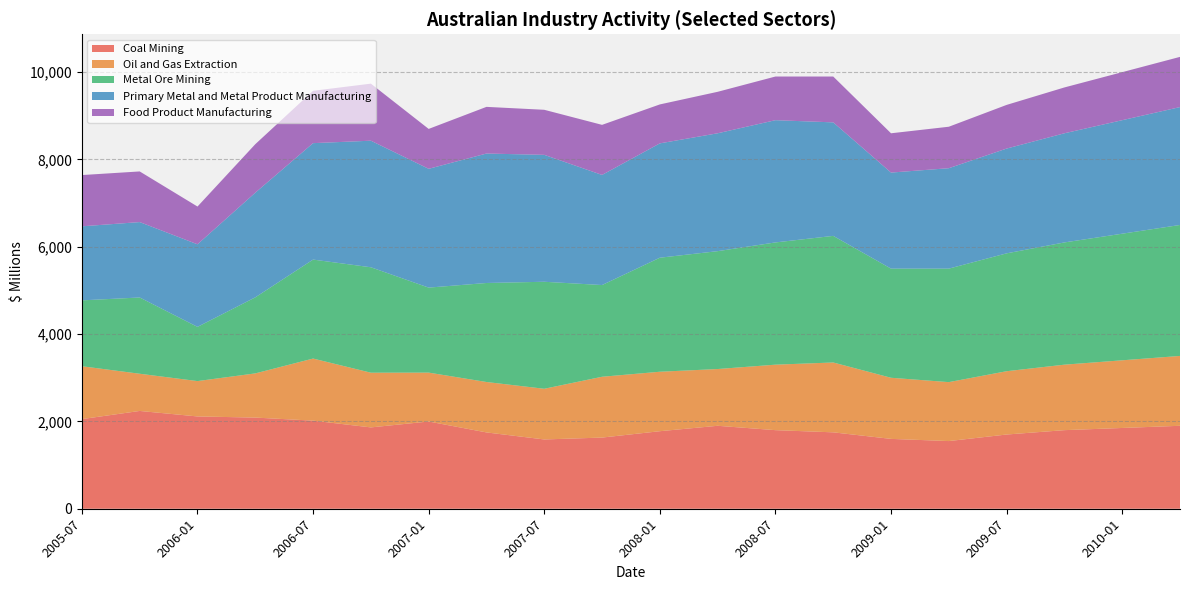

Reading left to right, list all the values displayed in this chart.

Coal Mining: 2005-07=2053	2005-10=2240	2006-01=2114	2006-04=2088	2006-07=2018	2006-10=1863	2007-01=1998	2007-04=1748	2007-07=1587	2007-10=1630	2008-01=1776	2008-04=1900	2008-07=1800	2008-10=1750	2009-01=1600	2009-04=1550	2009-07=1700	2009-10=1800	2010-01=1850	2010-04=1900
Oil and Gas Extraction: 2005-07=1211	2005-10=852	2006-01=810	2006-04=1012	2006-07=1422	2006-10=1253	2007-01=1120	2007-04=1155	2007-07=1161	2007-10=1393	2008-01=1362	2008-04=1300	2008-07=1500	2008-10=1600	2009-01=1400	2009-04=1350	2009-07=1450	2009-10=1500	2010-01=1550	2010-04=1600
Metal Ore Mining: 2005-07=1509	2005-10=1747	2006-01=1242	2006-04=1742	2006-07=2267	2006-10=2415	2007-01=1947	2007-04=2268	2007-07=2451	2007-10=2101	2008-01=2612	2008-04=2700	2008-07=2800	2008-10=2900	2009-01=2500	2009-04=2600	2009-07=2700	2009-10=2800	2010-01=2900	2010-04=3000
Primary Metal and Metal Product Manufacturing: 2005-07=1696	2005-10=1727	2006-01=1891	2006-04=2397	2006-07=2667	2006-10=2899	2007-01=2721	2007-04=2965	2007-07=2907	2007-10=2522	2008-01=2619	2008-04=2700	2008-07=2800	2008-10=2600	2009-01=2200	2009-04=2300	2009-07=2400	2009-10=2500	2010-01=2600	2010-04=2700
Food Product Manufacturing: 2005-07=1174	2005-10=1160	2006-01=865	2006-04=1111	2006-07=1199	2006-10=1307	2007-01=914	2007-04=1069	2007-07=1032	2007-10=1147	2008-01=892	2008-04=950	2008-07=1000	2008-10=1050	2009-01=900	2009-04=950	2009-07=1000	2009-10=1050	2010-01=1100	2010-04=1150